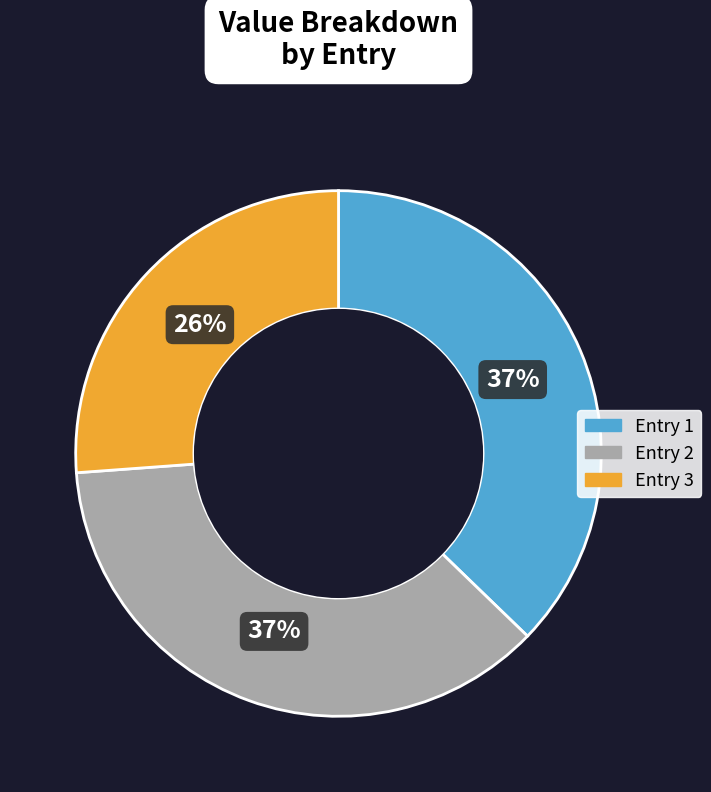

Is there a majority slice in this chart?

No